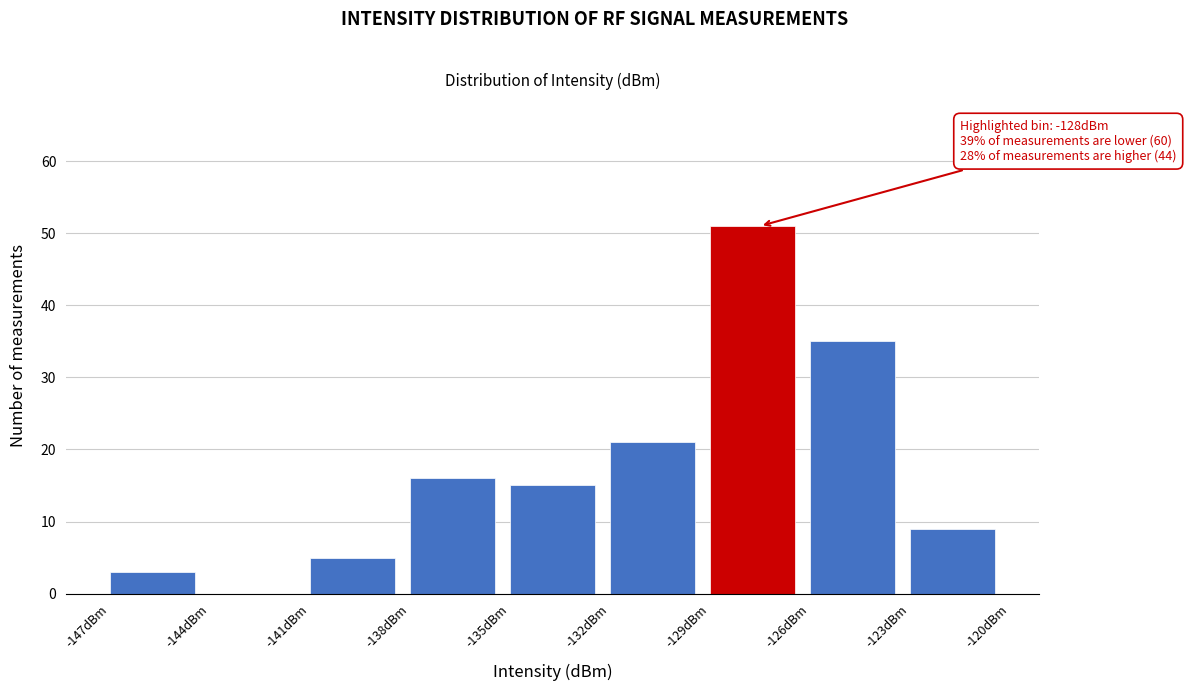

Over which range of the x-axis is the bar tallest?

-129 to -126